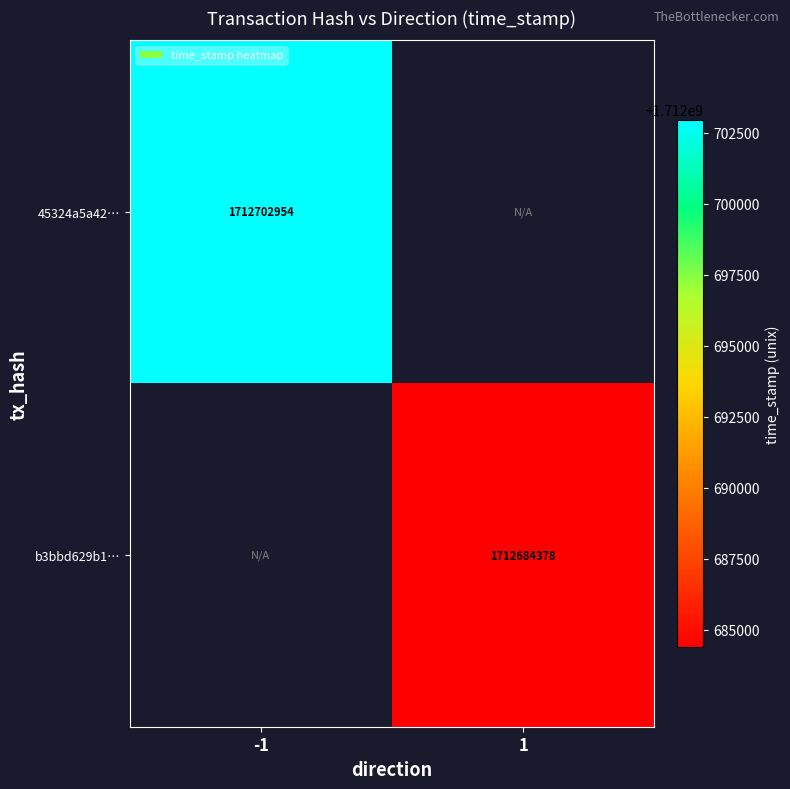

At how many categories does at least one series exceed 1712691769?

1